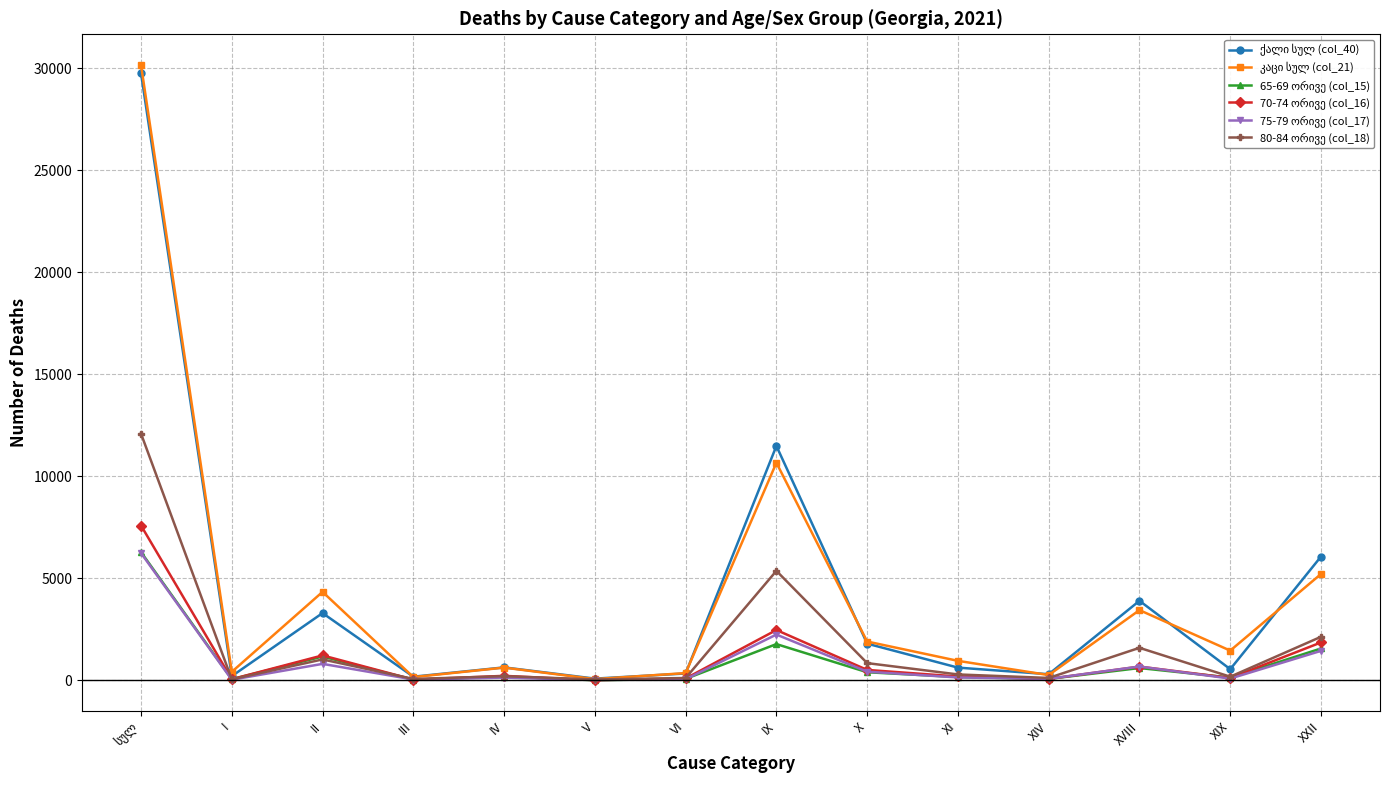

What is the label of the 5th point from the right?

XI